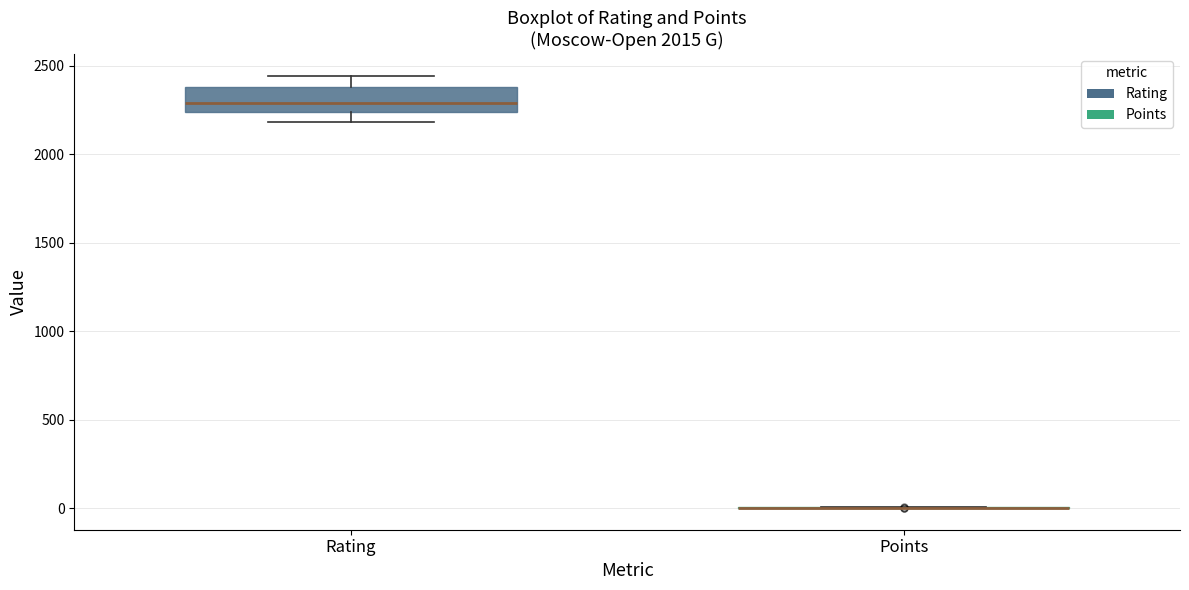

Which box is the tallest, from its lower edge to its upper edge?

Rating